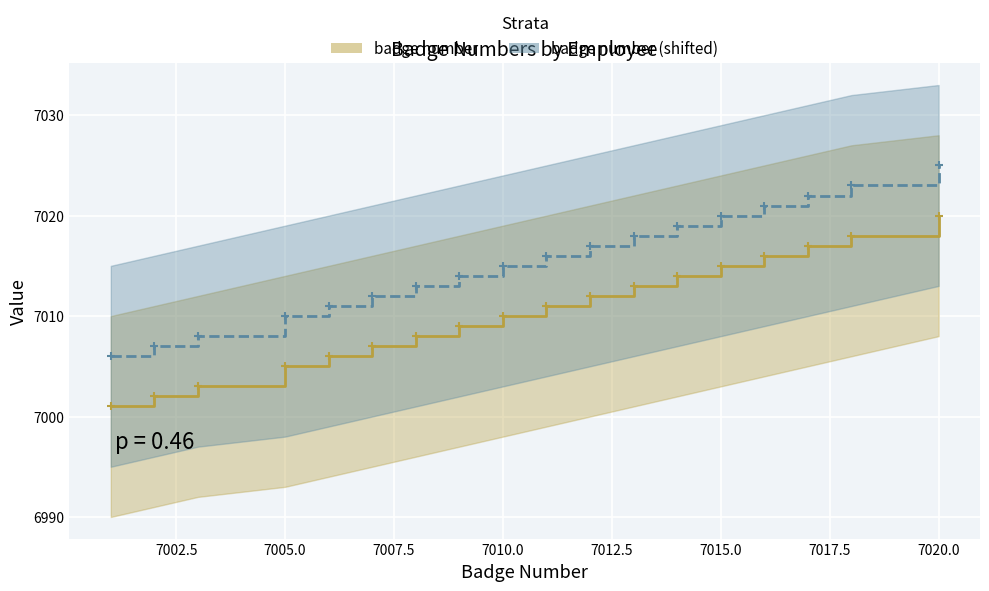

What is the greatest value displayed?

7025